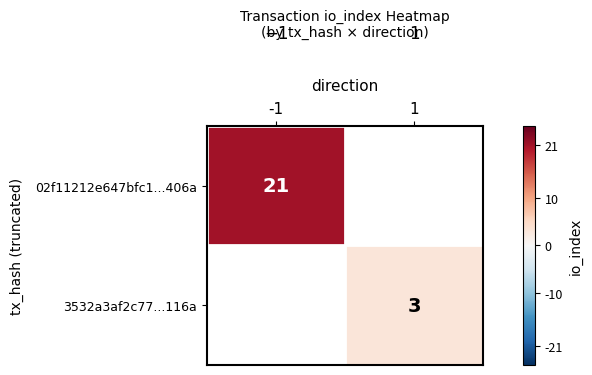

The value of 3532a3af2c77...116a at 1 is 5. True or false?

False